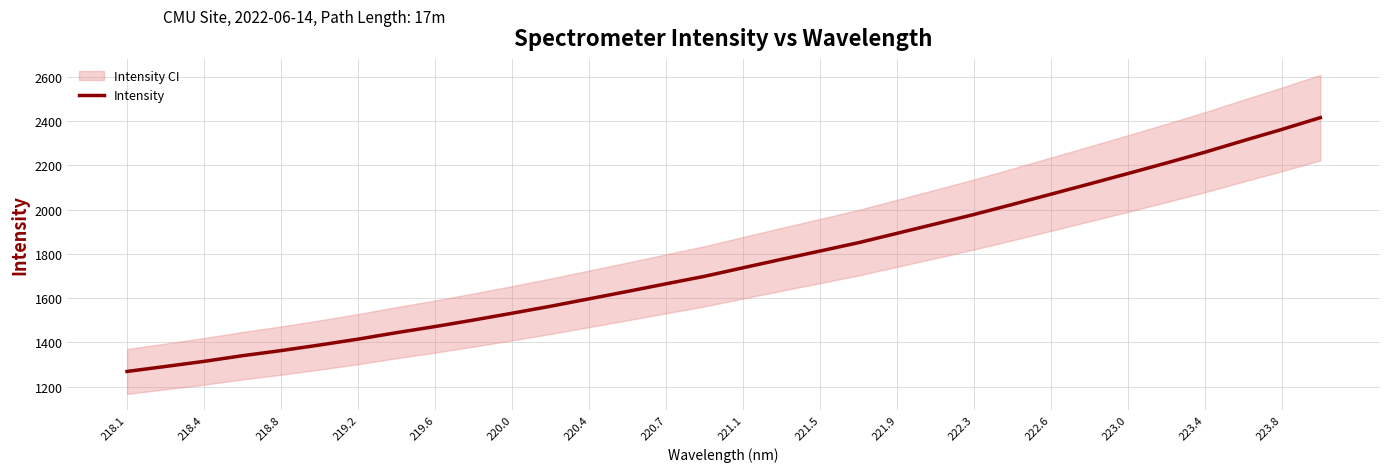

The value of Intensity at 222.3 is 1978.1. True or false?

True